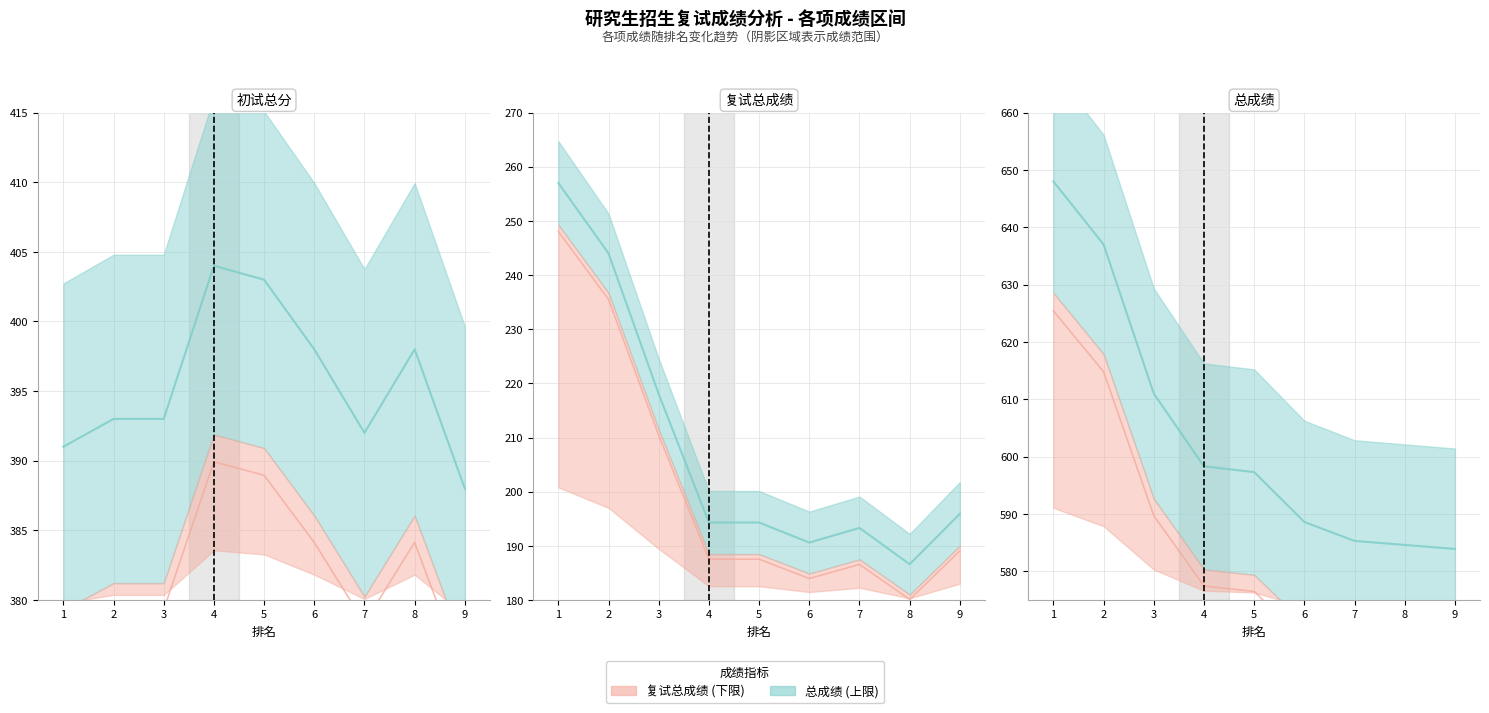

At 9, list the series in order from largest to smallest.

总成绩, 初试总分, 复试总成绩